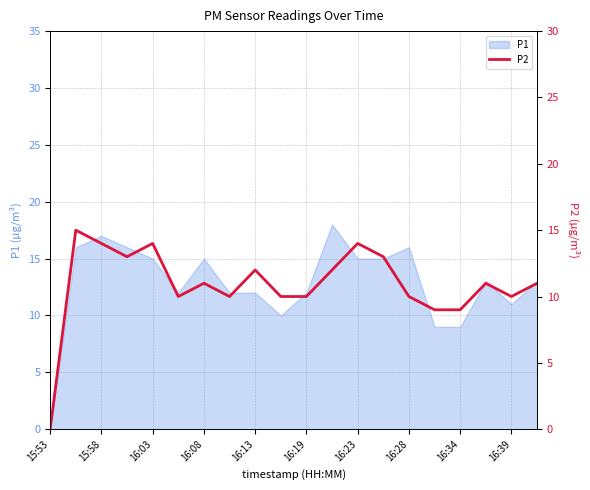

The value of P1 at 15:53 is 0. True or false?

True